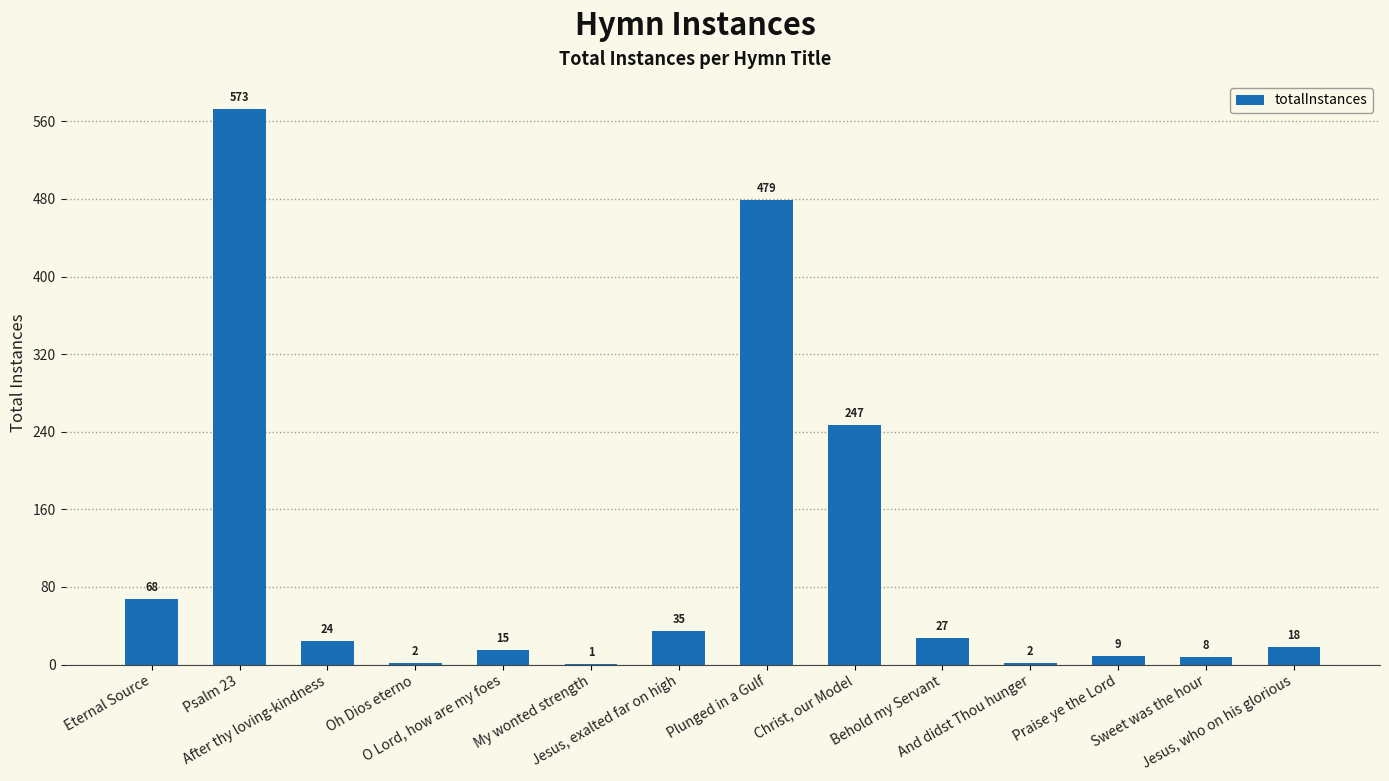

True or false: the data shows 27 at Behold my Servant.

True